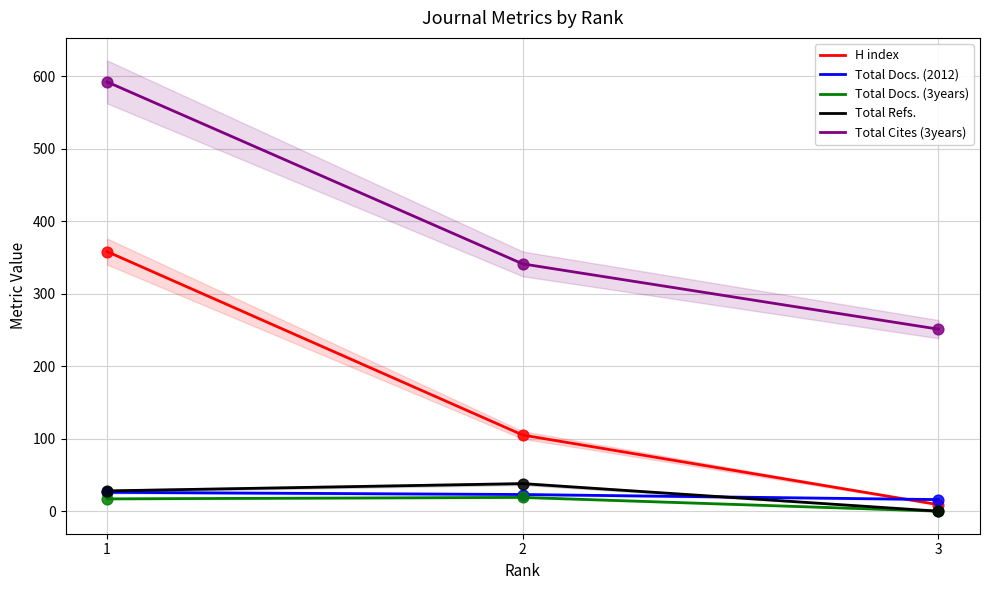

At how many categories does at least one series exceed 115?

3